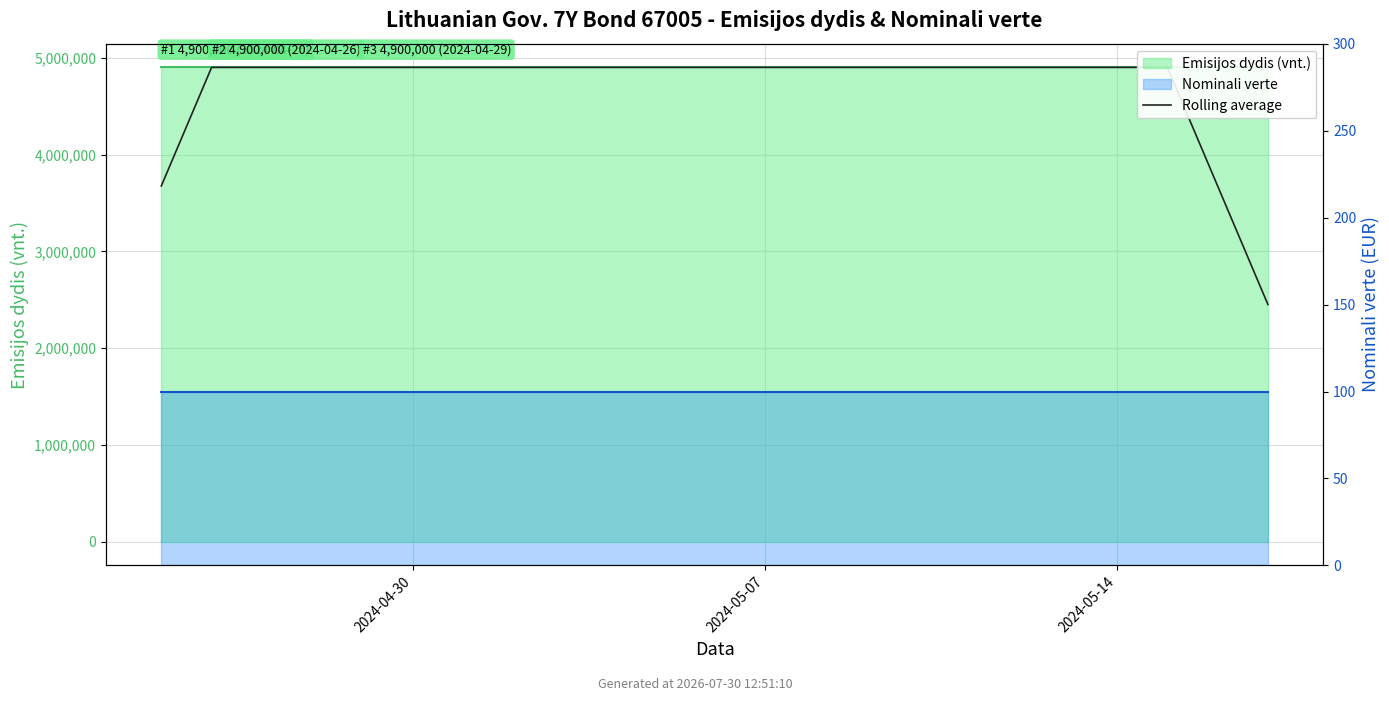

True or false: Nominali verte line and Emisijos dydis (vnt.) line cross at least once.

False